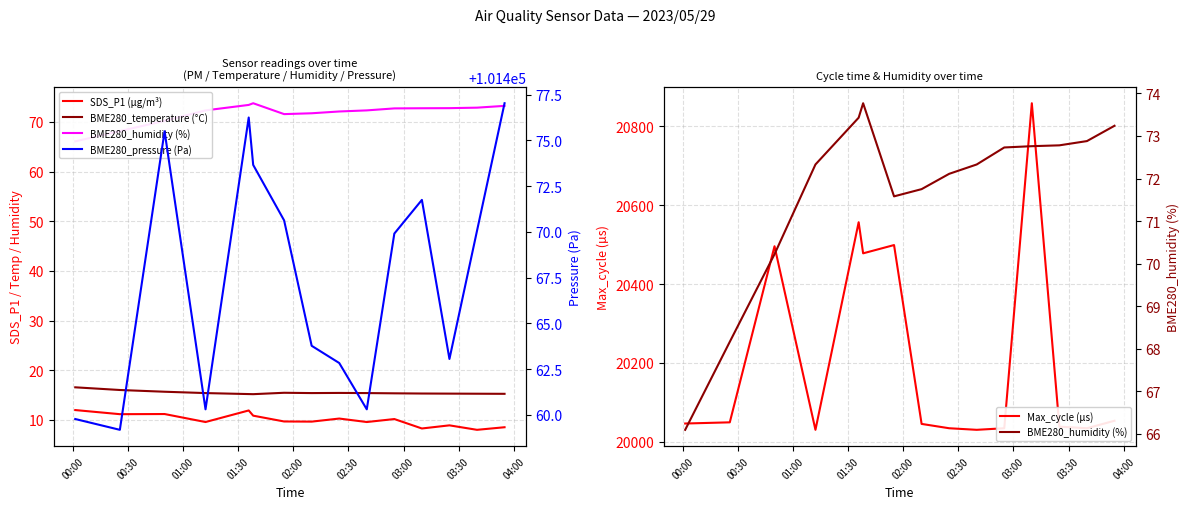

What is the lowest value of the Max_cycle (µs) series?

20030